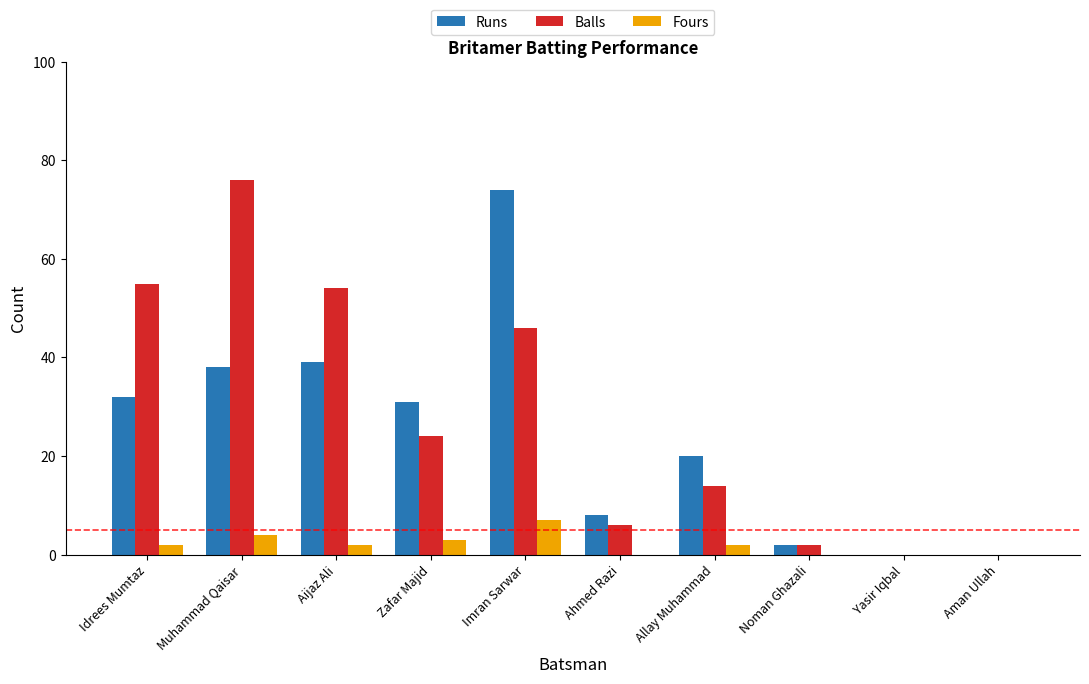

Reading right to left, transcribe all the data shown in this chart.

Runs: Aman Ullah=0	Yasir Iqbal=0	Noman Ghazali=2	Allay Muhammad=20	Ahmed Razi=8	Imran Sarwar=74	Zafar Majid=31	Aijaz Ali=39	Muhammad Qaisar=38	Idrees Mumtaz=32
Balls: Aman Ullah=0	Yasir Iqbal=0	Noman Ghazali=2	Allay Muhammad=14	Ahmed Razi=6	Imran Sarwar=46	Zafar Majid=24	Aijaz Ali=54	Muhammad Qaisar=76	Idrees Mumtaz=55
Fours: Aman Ullah=0	Yasir Iqbal=0	Noman Ghazali=0	Allay Muhammad=2	Ahmed Razi=0	Imran Sarwar=7	Zafar Majid=3	Aijaz Ali=2	Muhammad Qaisar=4	Idrees Mumtaz=2